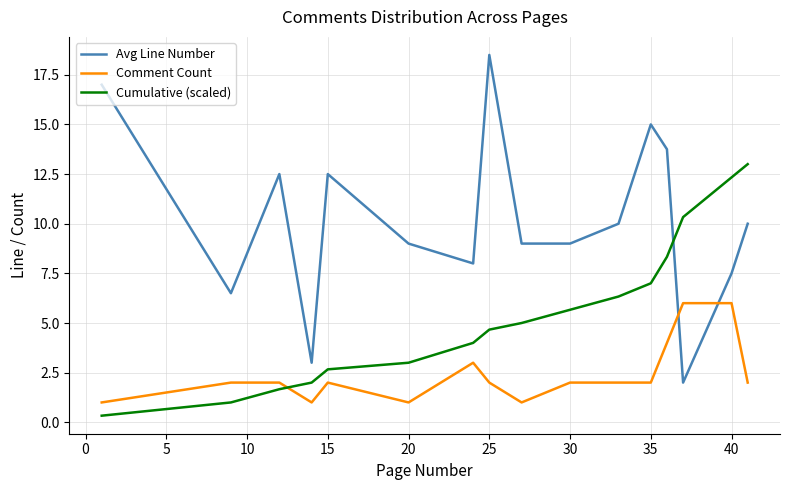

Which series has the widest spread of values?

Avg Line Number